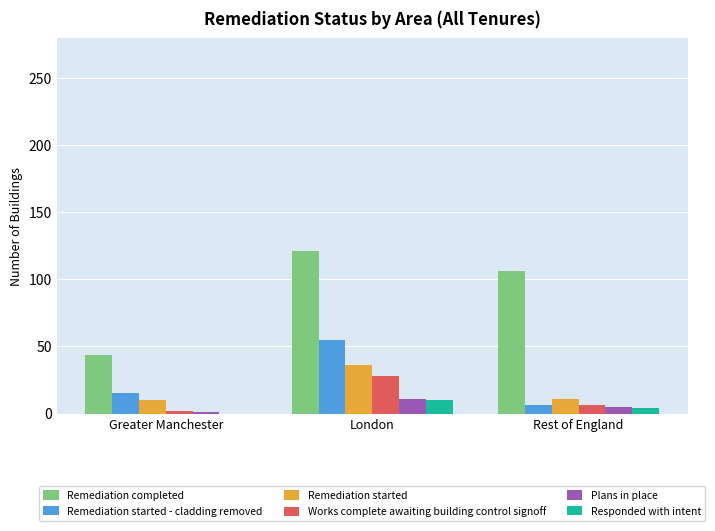

What are all the series names shown in the legend?

Remediation completed, Remediation started - cladding removed, Remediation started, Works complete awaiting building control signoff, Plans in place, Responded with intent